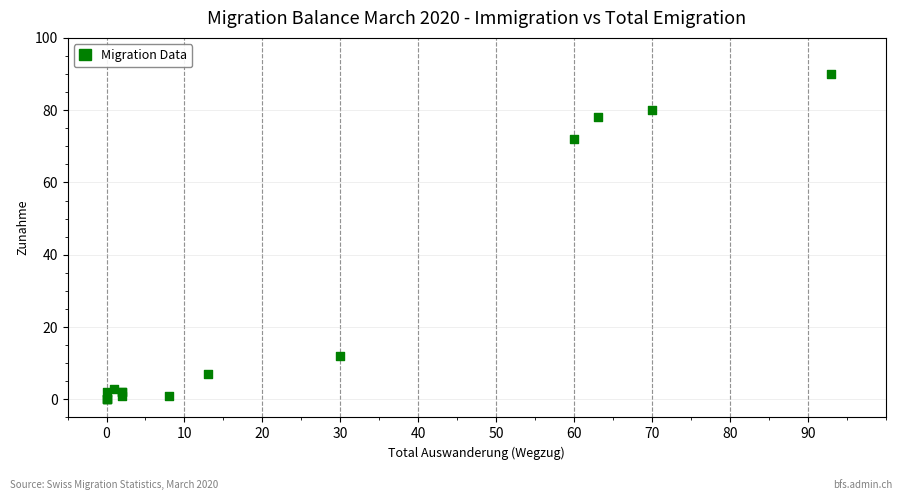

What Y value in the scatter plot is closest to 45?

72